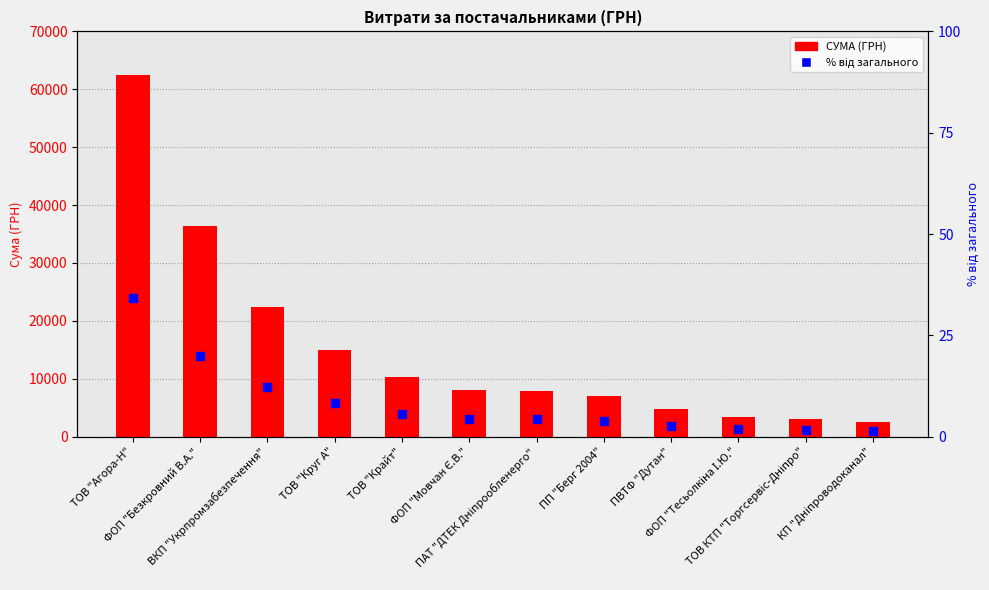

Which series contains the lowest Y value?

відсоток від загального